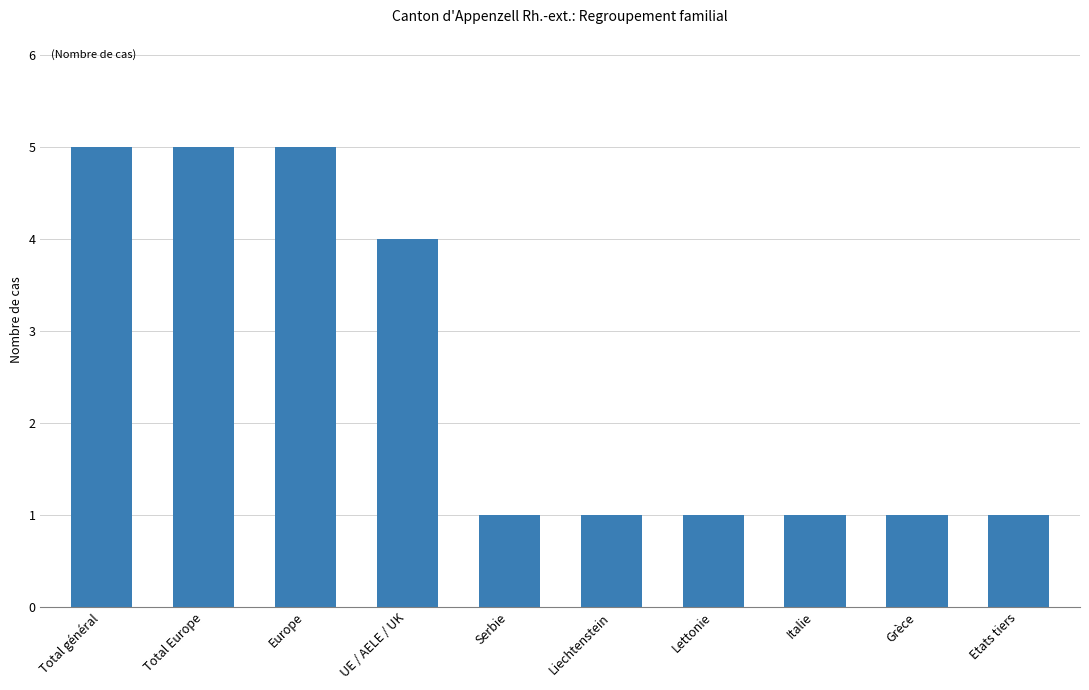

What is the change in value from Europe to Etats tiers?

-4